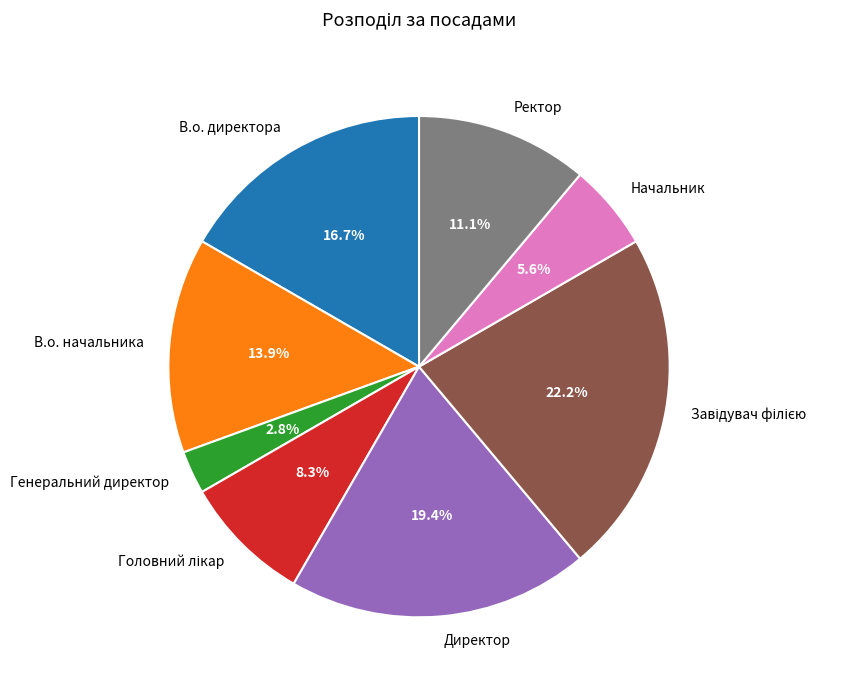

The В.о. директора slice represents 17% of the pie. True or false?

True